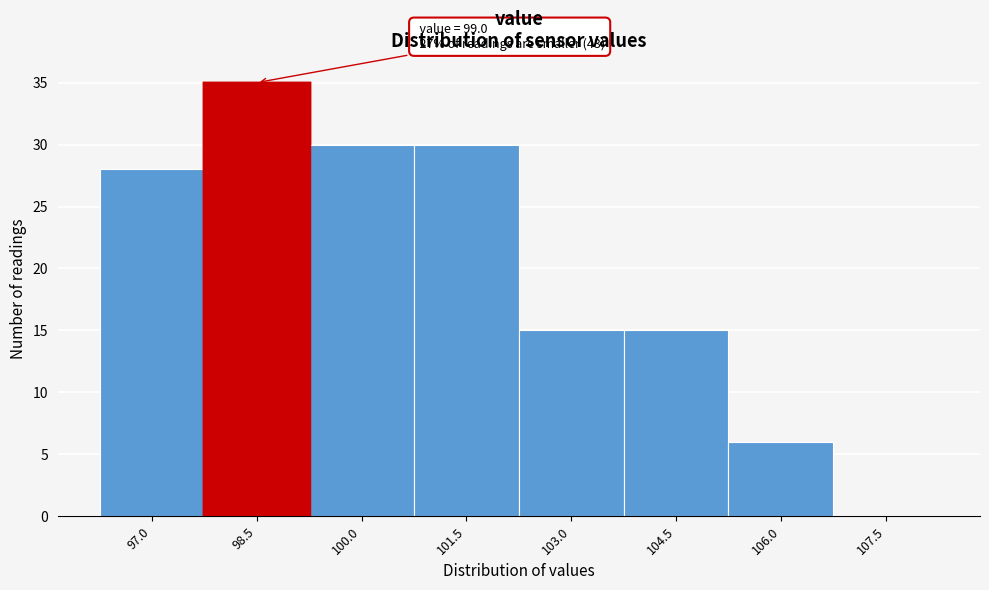

Reading right to left, list all the values displayed in this chart.

107.5=0	106.0=6	104.5=15	103.0=15	101.5=30	100.0=30	98.5=35	97.0=28